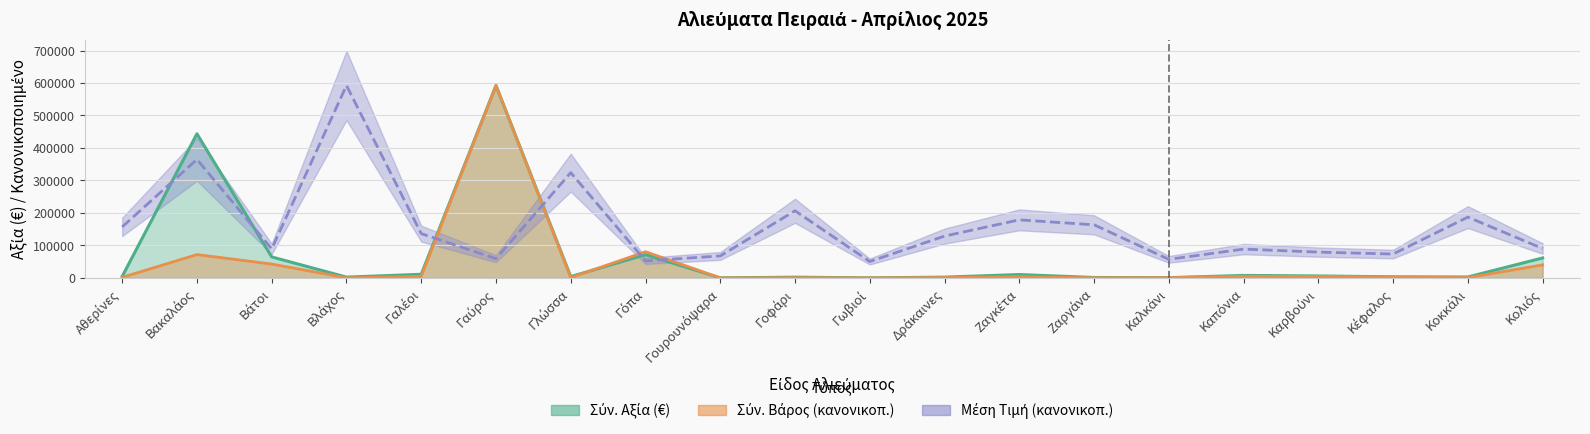

What is the label of the 6th point from the right?

Καλκάνι